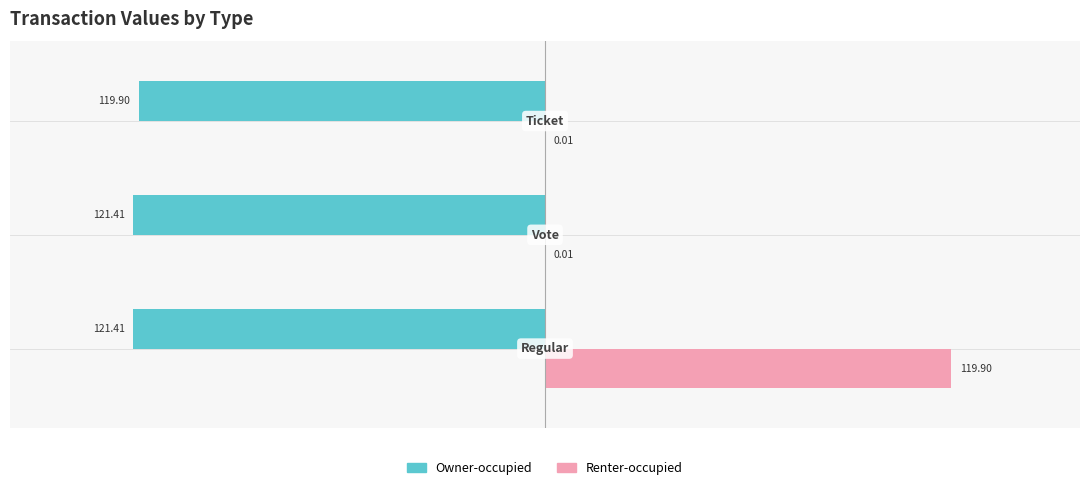

Which series has the largest total across all categories?

Renter-occupied